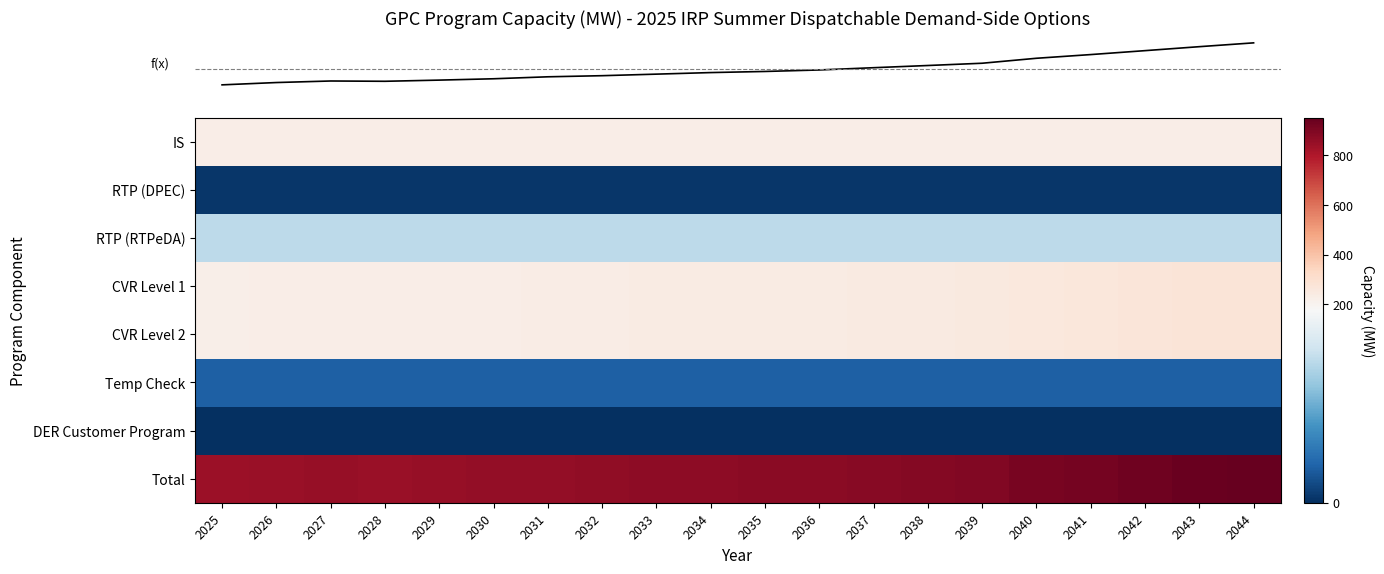

What is the spread (max minus min) of values at 2039?

896.4